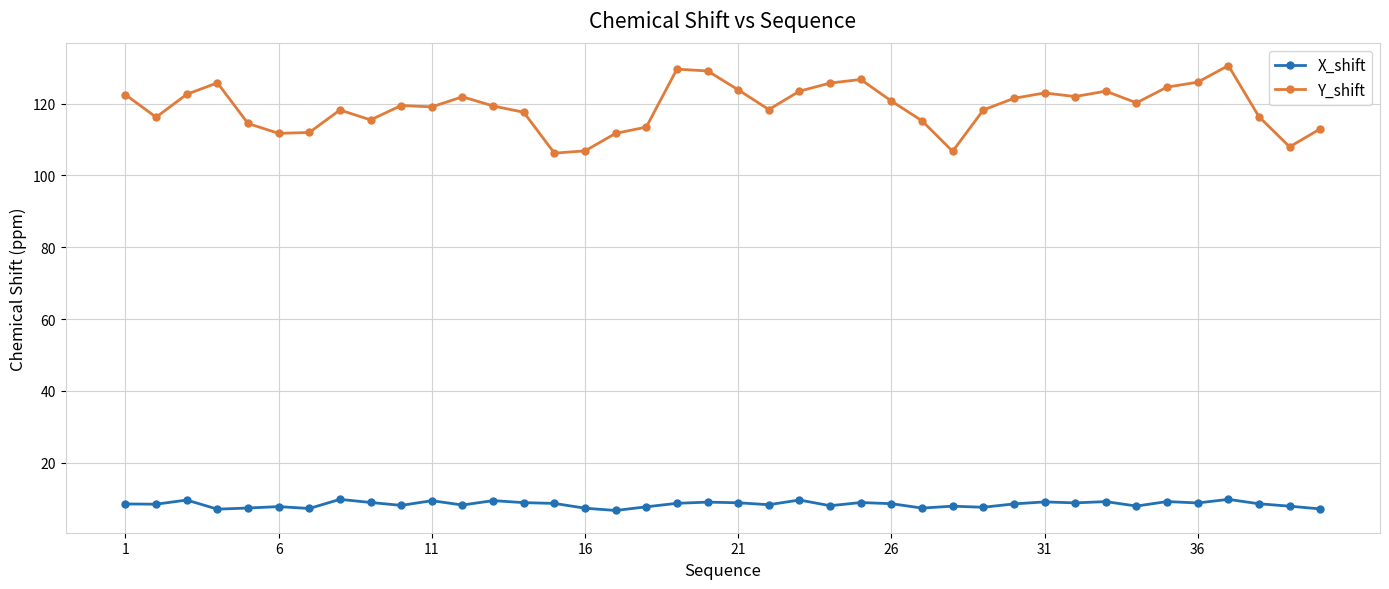

True or false: X_shift and Y_shift intersect in this chart.

False